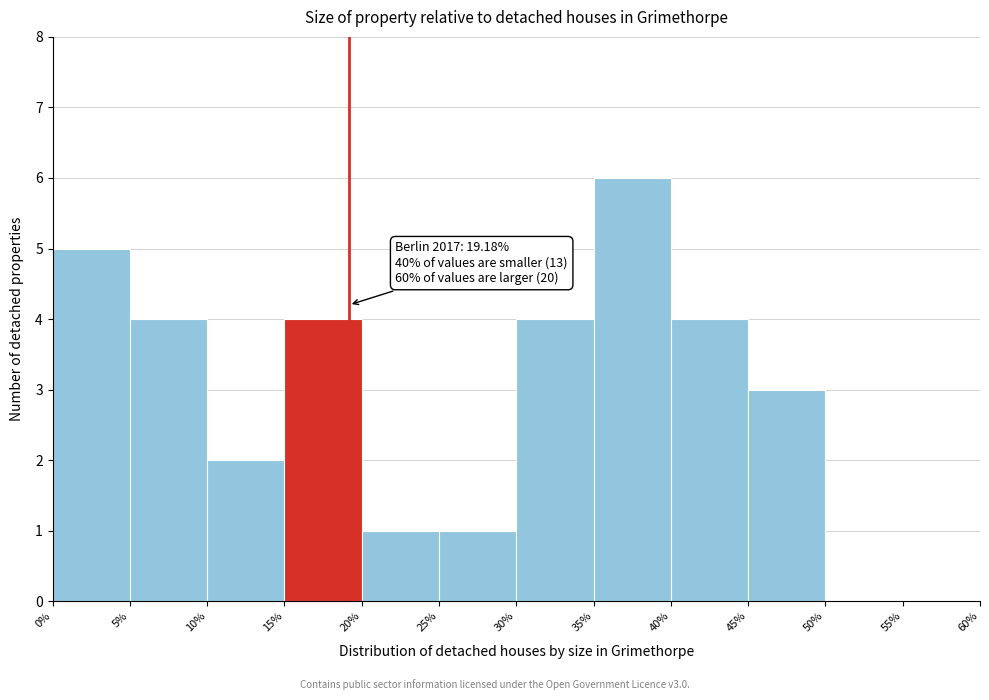

Over which range of the x-axis is the bar tallest?

35% to 40%